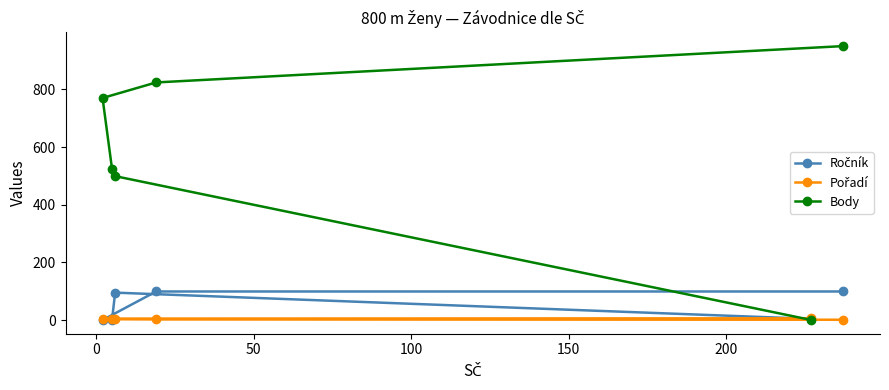

True or false: Body has more than 1 points higher than both neighbors.

False